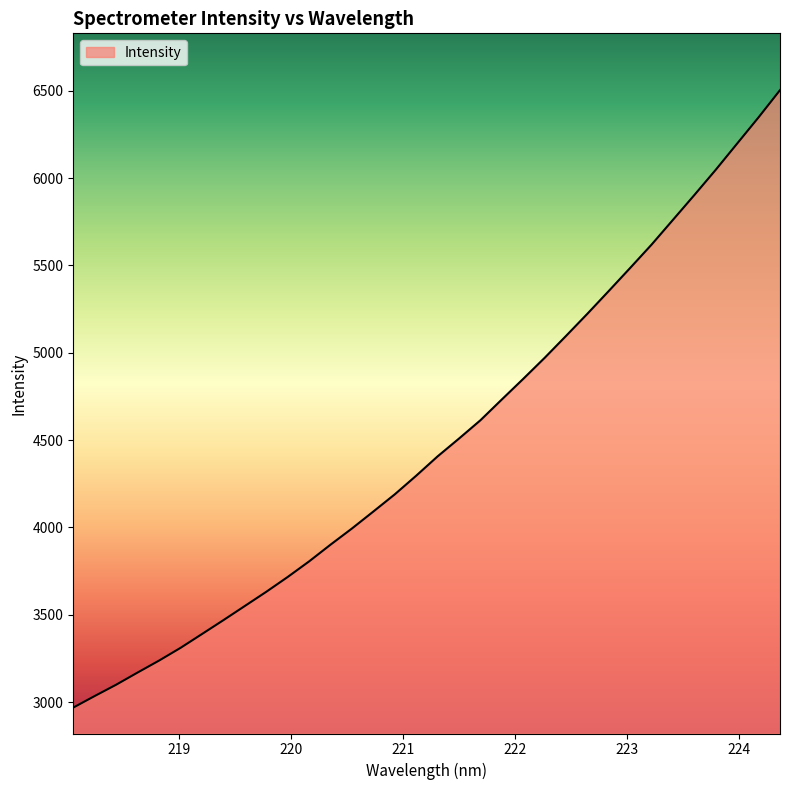

What is the smallest value displayed?

2968.3